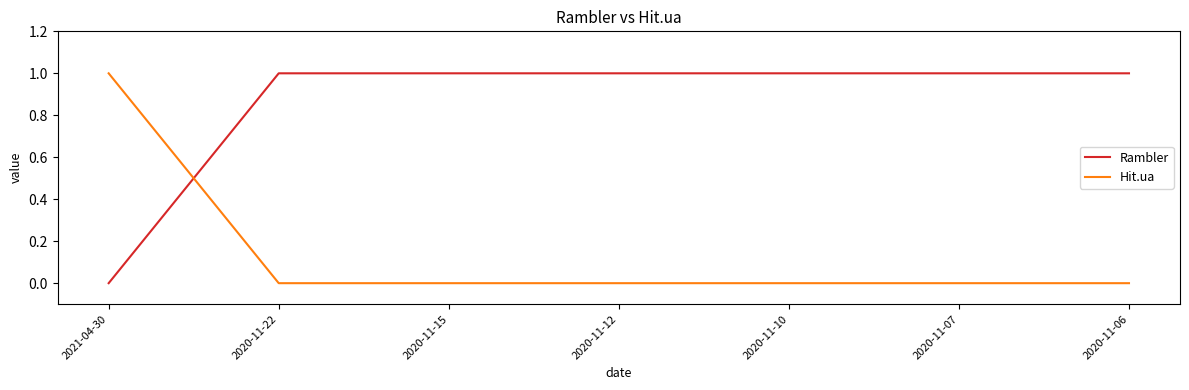

How many categories are shown in the chart?

7